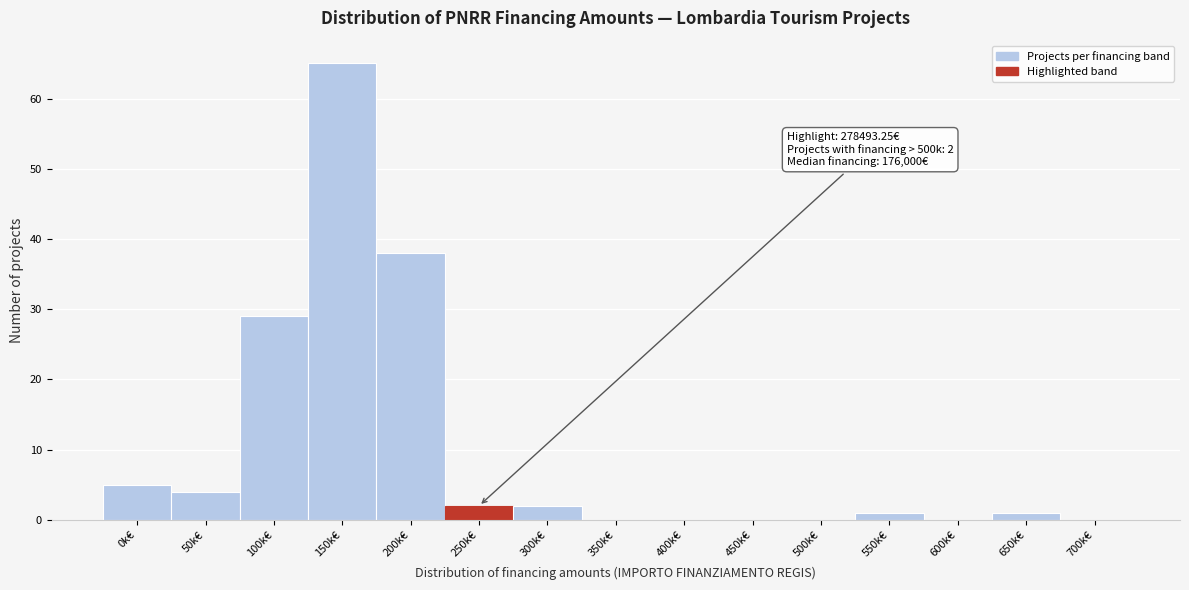

Reading right to left, extract all data points from this chart.

700k€=0	650k€=1	600k€=0	550k€=1	500k€=0	450k€=0	400k€=0	350k€=0	300k€=2	250k€=2	200k€=38	150k€=65	100k€=29	50k€=4	0k€=5